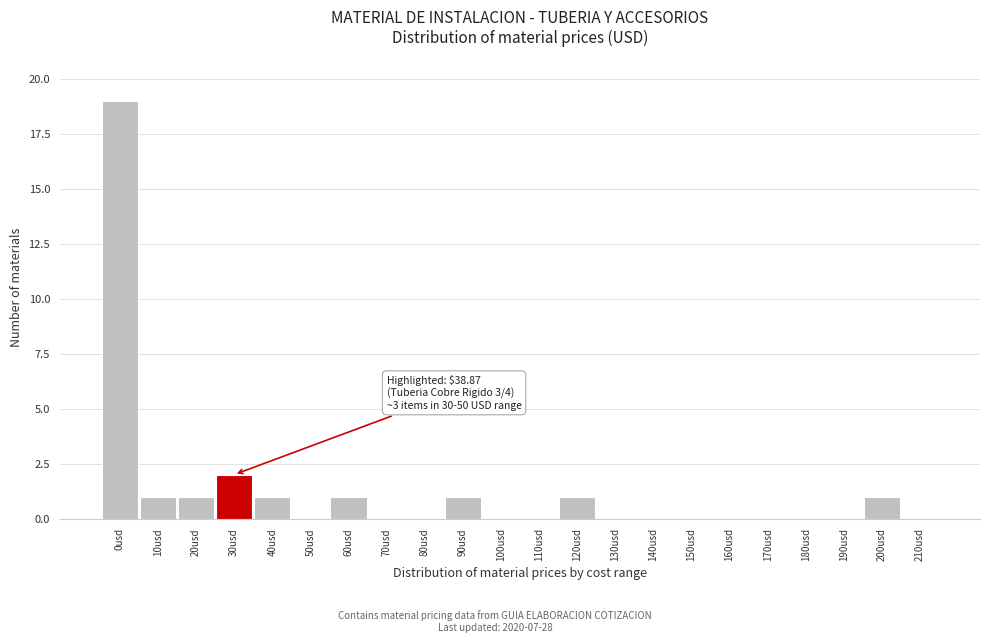

Reading right to left, transcribe all the data shown in this chart.

210usd=0	200usd=1	190usd=0	180usd=0	170usd=0	160usd=0	150usd=0	140usd=0	130usd=0	120usd=1	110usd=0	100usd=0	90usd=1	80usd=0	70usd=0	60usd=1	50usd=0	40usd=1	30usd=2	20usd=1	10usd=1	0usd=19